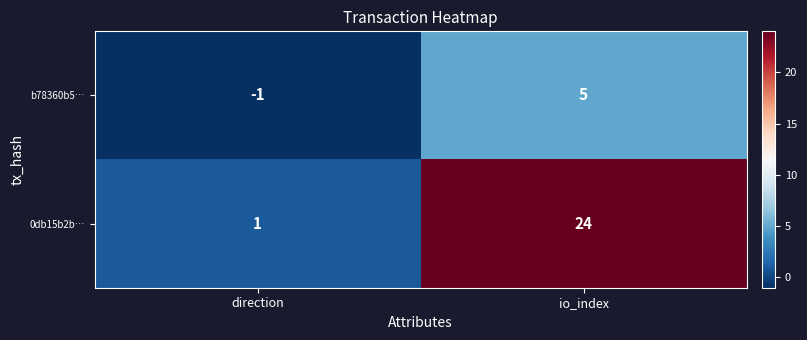

Reading left to right, transcribe all the data shown in this chart.

b78360b5…: direction=-1	io_index=5
0db15b2b…: direction=1	io_index=24